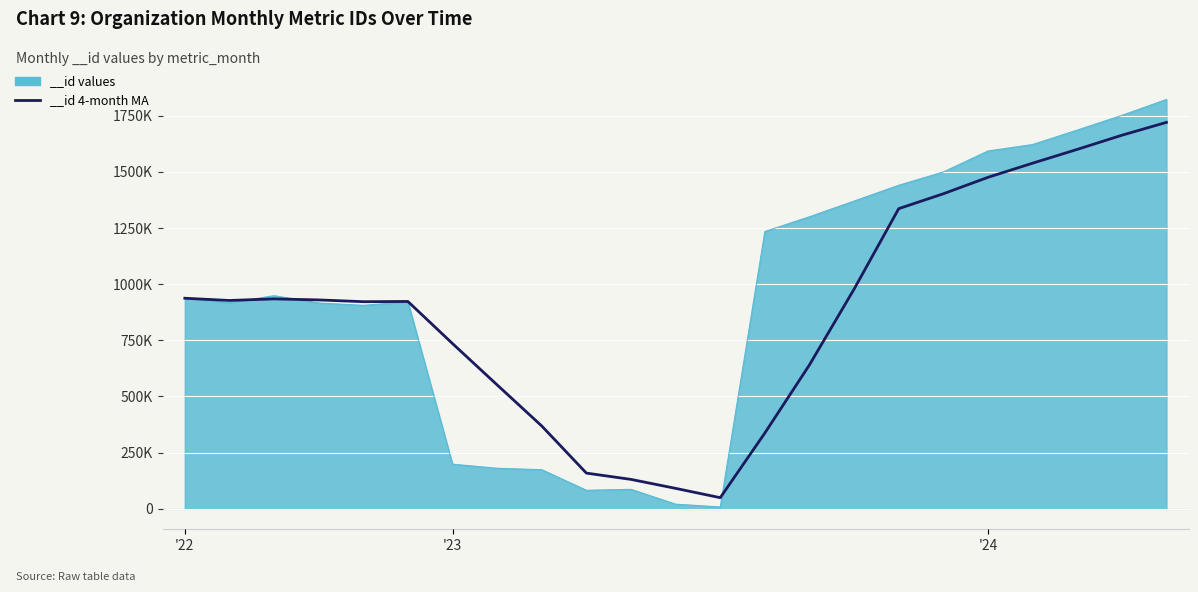

What is the greatest value displayed?

1822179